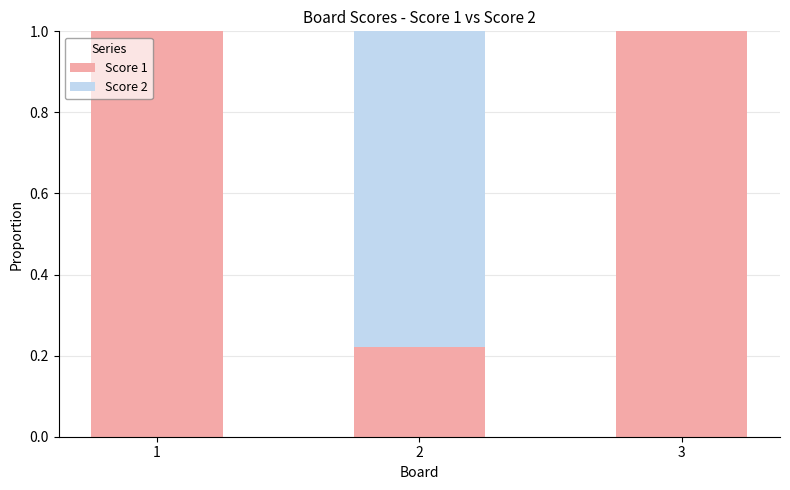

What is the total value across all series at 1?

1.0